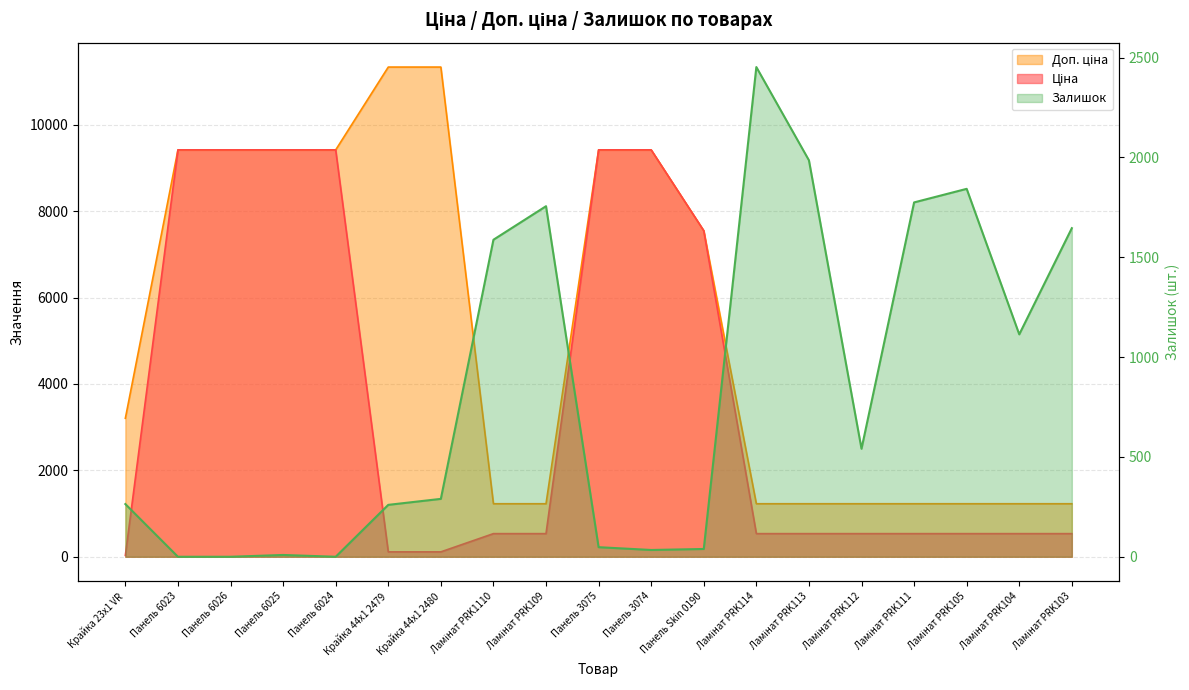

Count the number of categories in the chart.

19